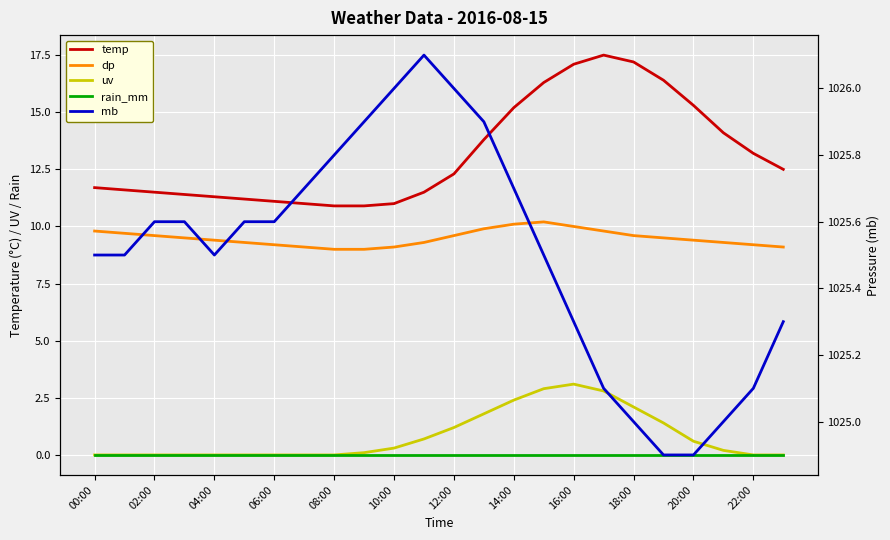

List the series in order of their peak value, lowest first.

rain_mm, uv, dp, temp, mb